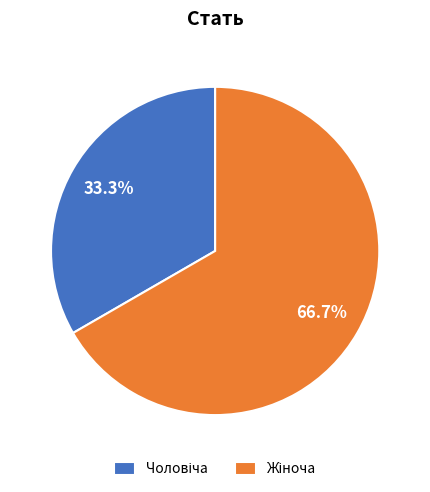

To the nearest percent, what is the combined percentage of Жіноча and Чоловіча?

100%